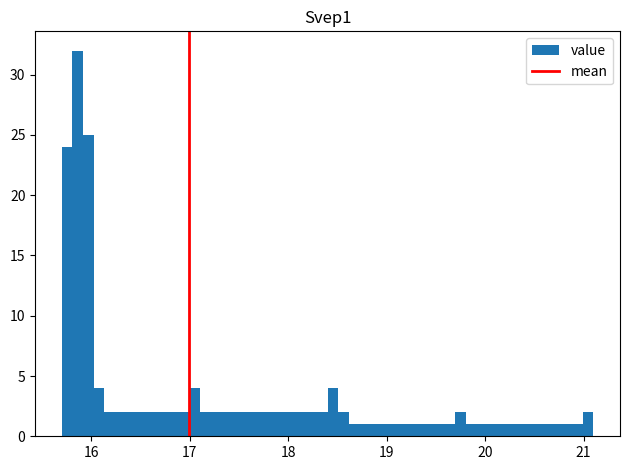

Around what value on the x-axis is the tallest bar? Give the approximate position of its centre, as read against the axis.

15.9